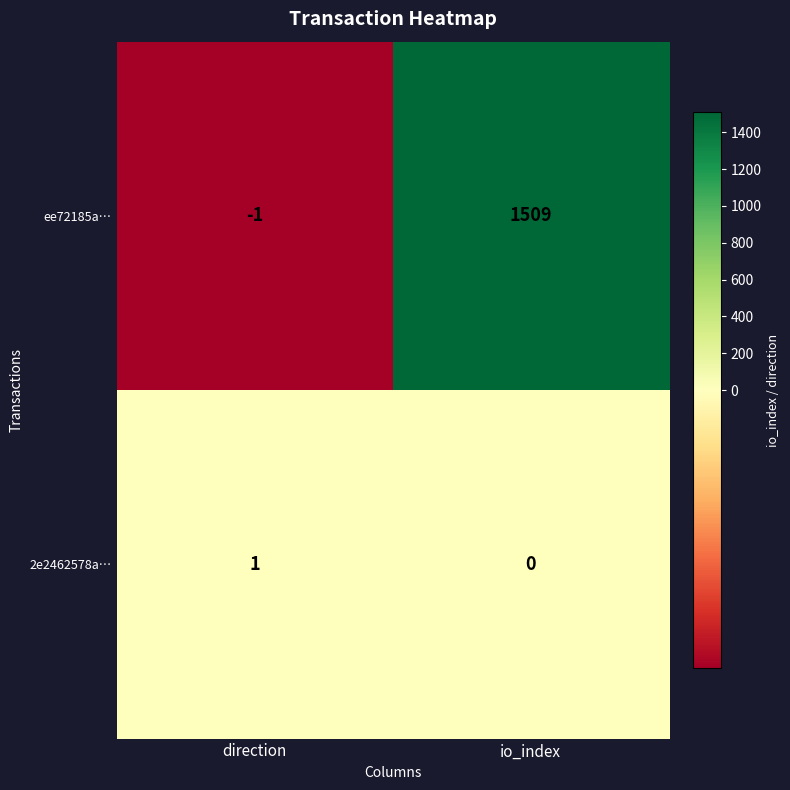

Reading left to right, extract all data points from this chart.

ee72185a…: direction=-1	io_index=1509
2e2462578a…: direction=1	io_index=0